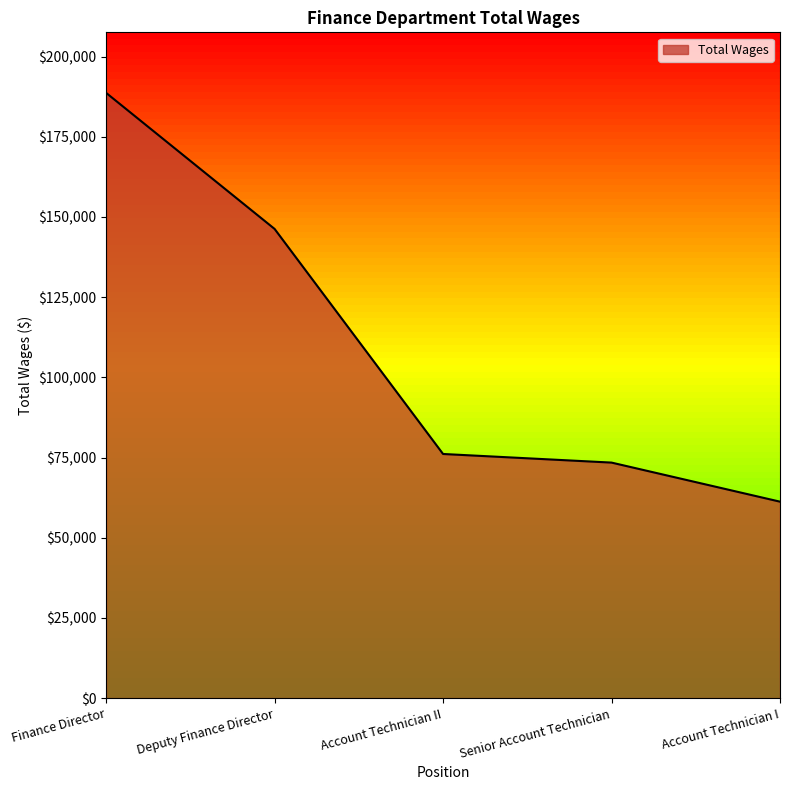

At which category does the chart reach its peak across all series?

Finance Director